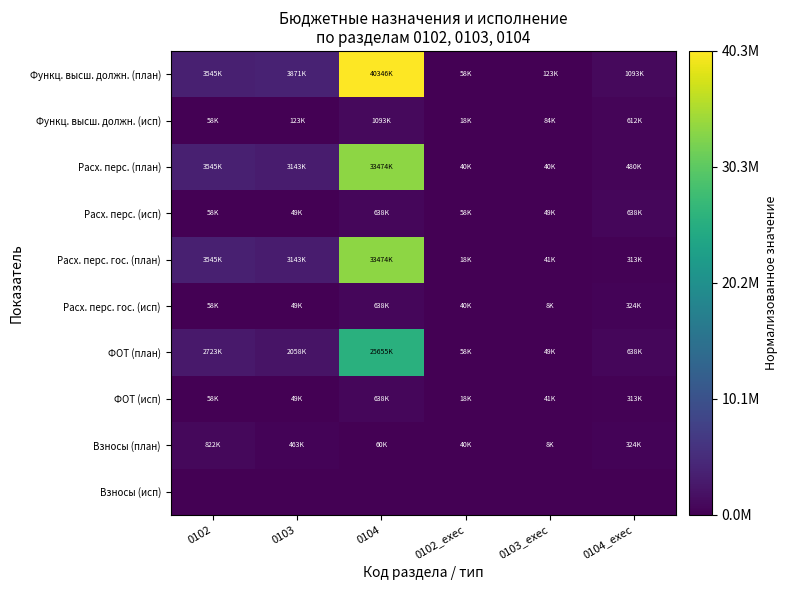

At how many categories does at least one series exceed 0?

6